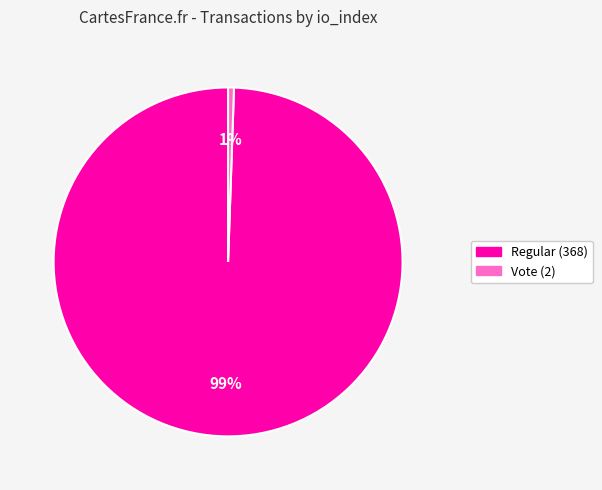

The Regular (368) slice represents 99% of the pie. True or false?

True